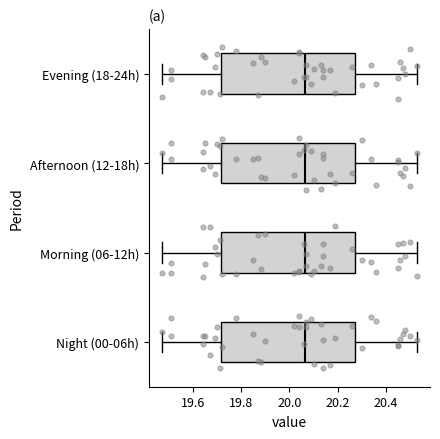

Reading bottom to top, read every box against the x-axis: the position of its median line, the range the box covers, and the ends of its whiskers. The values are not printed on the chart, so give them approximately, as read against the axis.

Night (00-06h): median 20.06, box 19.72 to 20.28, whiskers 19.48 to 20.54
Morning (06-12h): median 20.06, box 19.72 to 20.28, whiskers 19.48 to 20.54
Afternoon (12-18h): median 20.06, box 19.72 to 20.28, whiskers 19.48 to 20.54
Evening (18-24h): median 20.06, box 19.72 to 20.28, whiskers 19.48 to 20.54